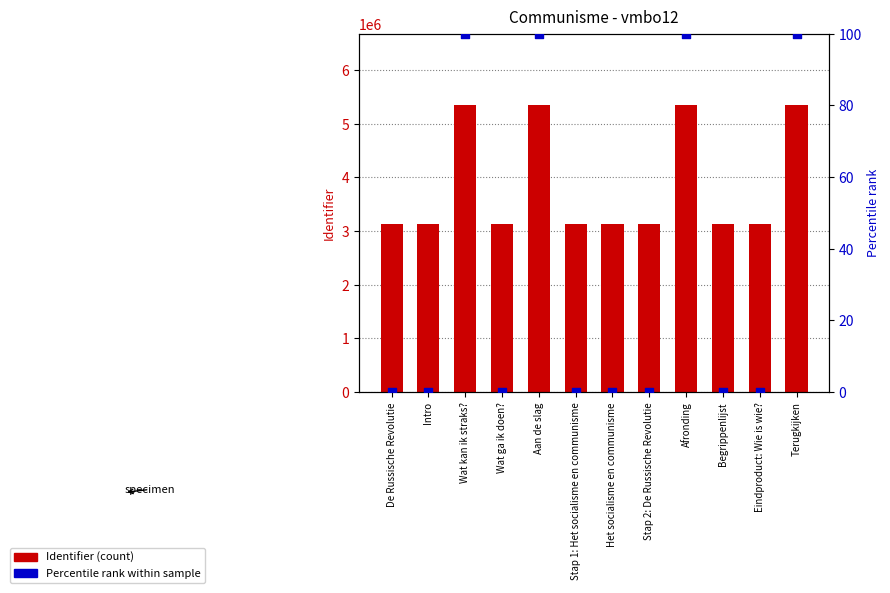

What is the total value across all series at Aan de slag?

5341636